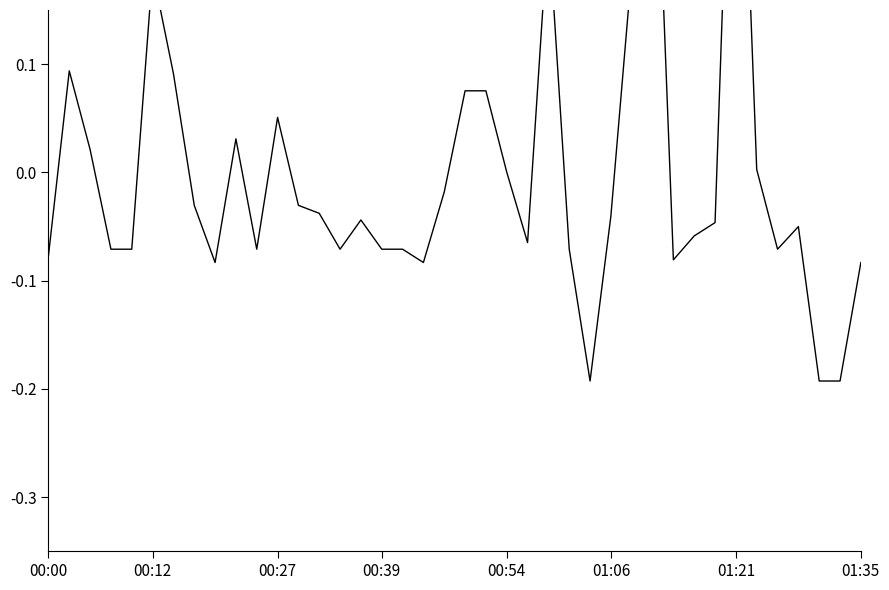

What is the minimum value shown in the chart?

-0.2